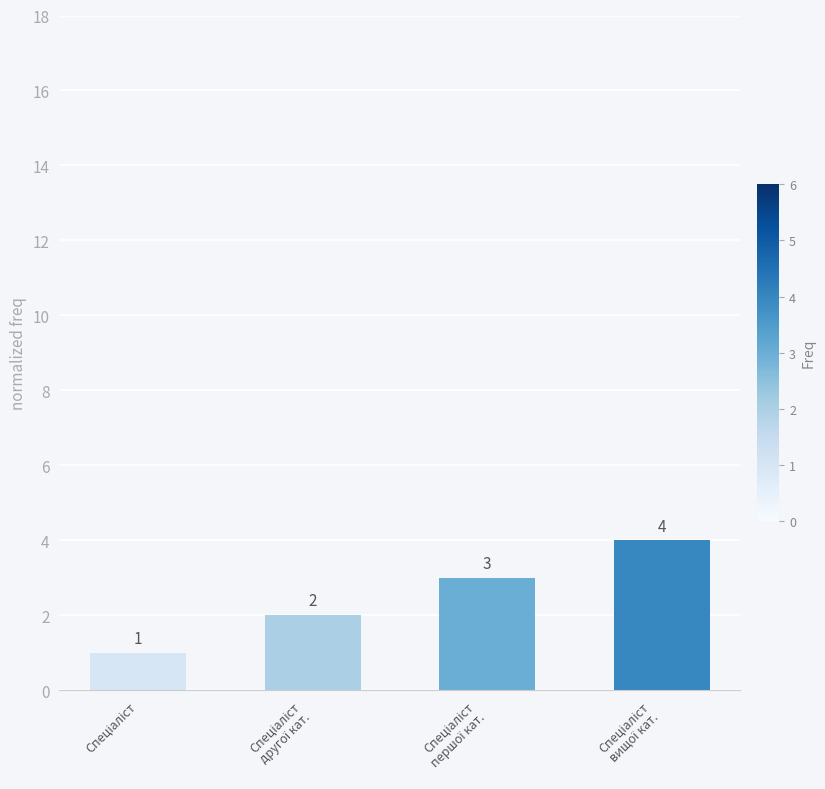

Are the bars grouped side by side (vs. stacked)?

No